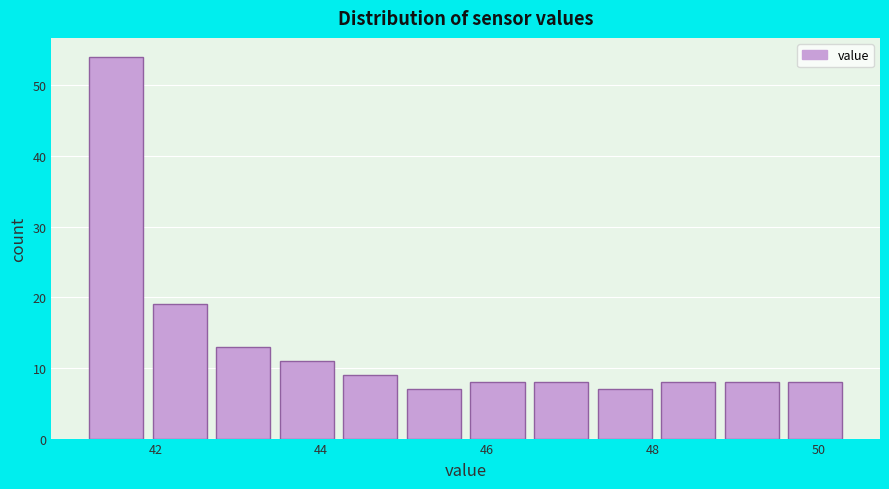

Read against the x-axis, roughly where is the centre of the tallest bar?

41.6